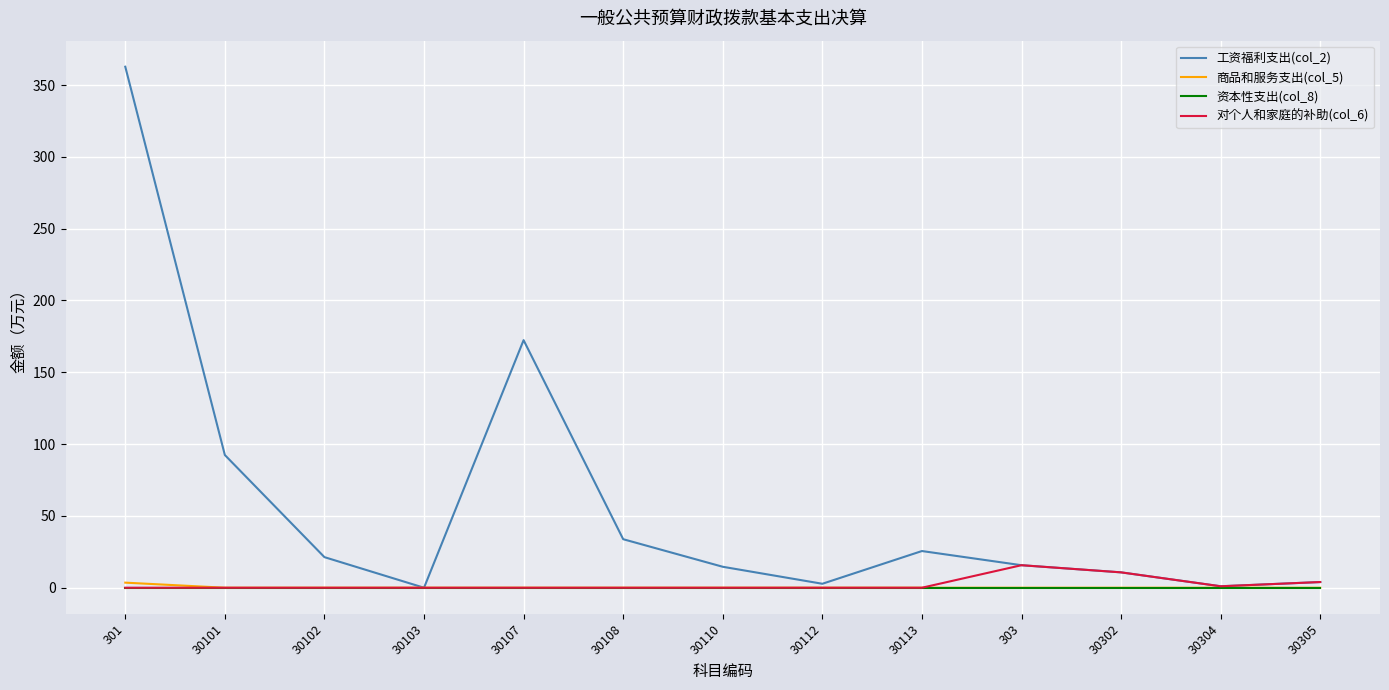

At which label does 工资福利支出(col_2) first exceed 15?

301